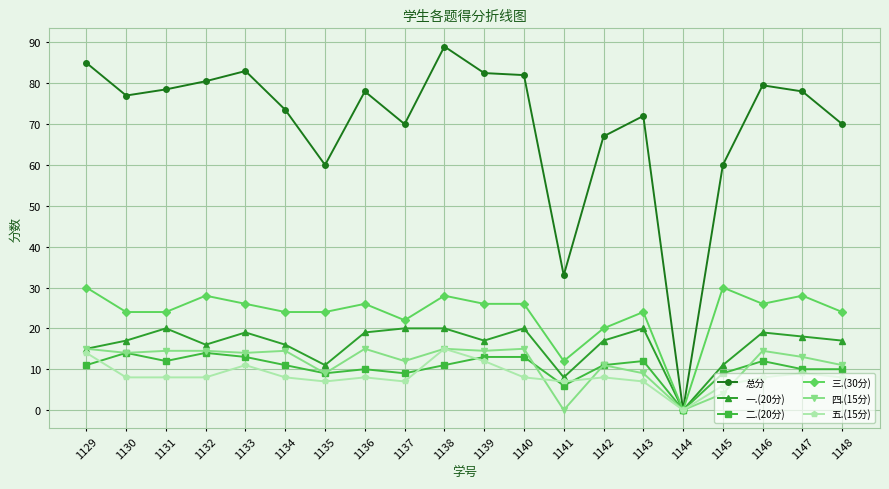

Which category has the highest value across all series?

1138